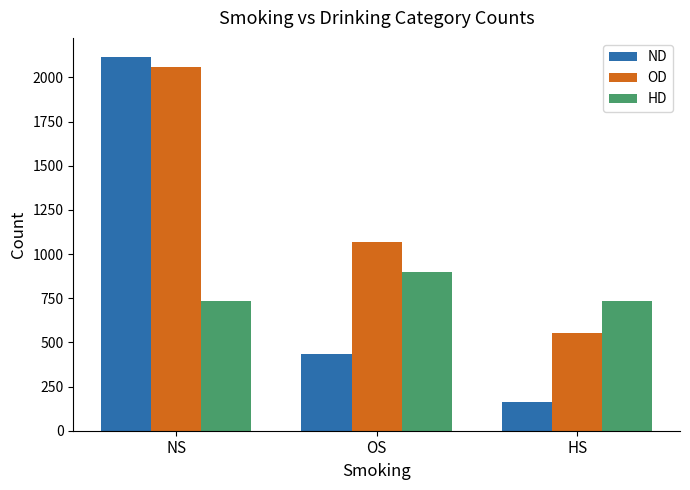

At which label does ND first exceed 435?

NS